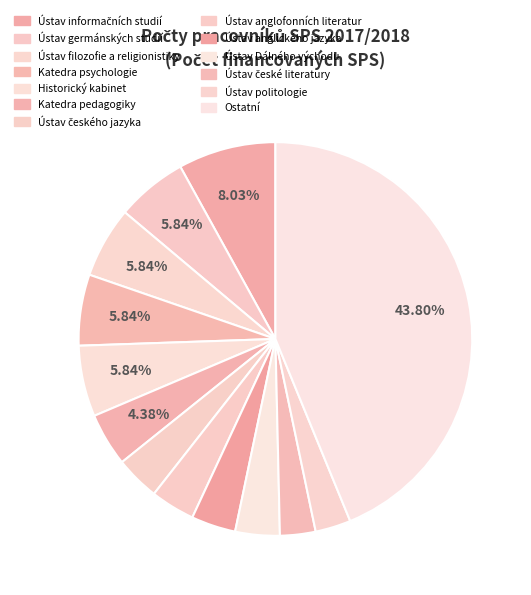

How many segments does this pie chart have?

13